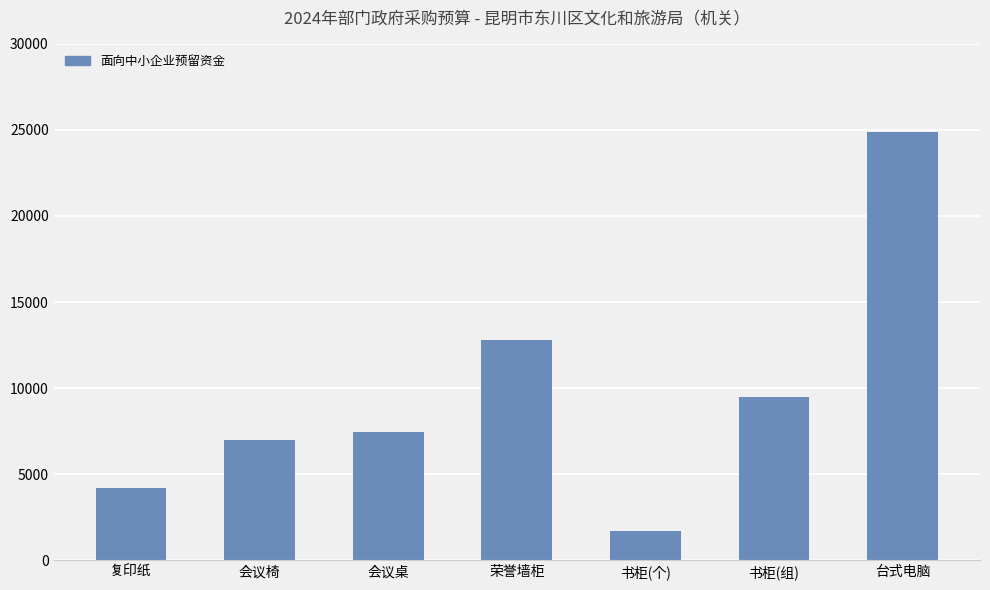

List the labels in order of value, largest first.

台式电脑, 荣誉墙柜, 书柜(组), 会议桌, 会议椅, 复印纸, 书柜(个)